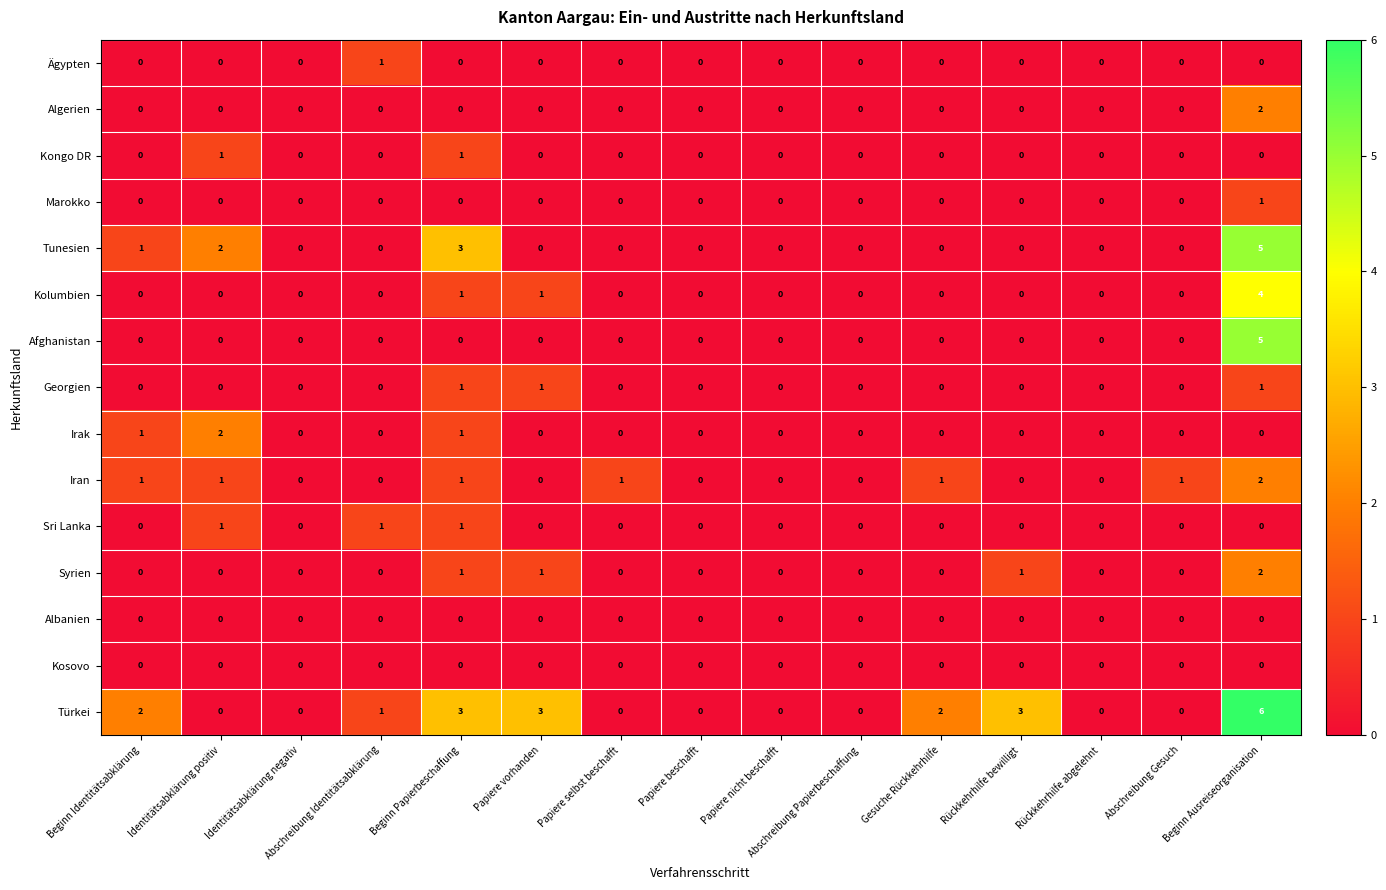

Count the number of data series in this chart.

15